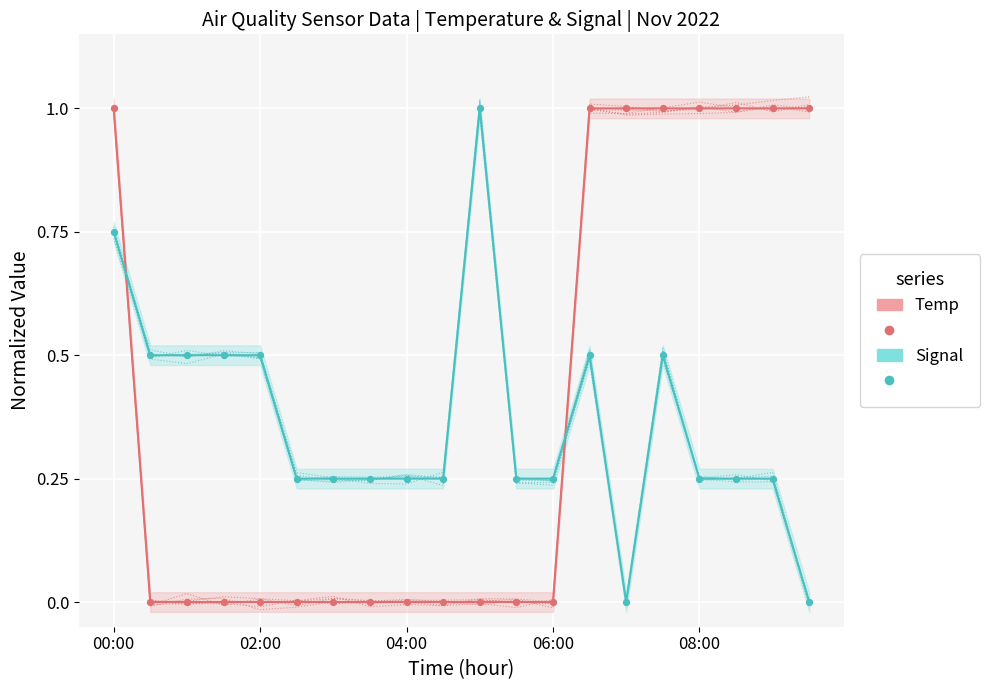

Is the value of Temp at 5 greater than the value of Signal at 08:00?

No